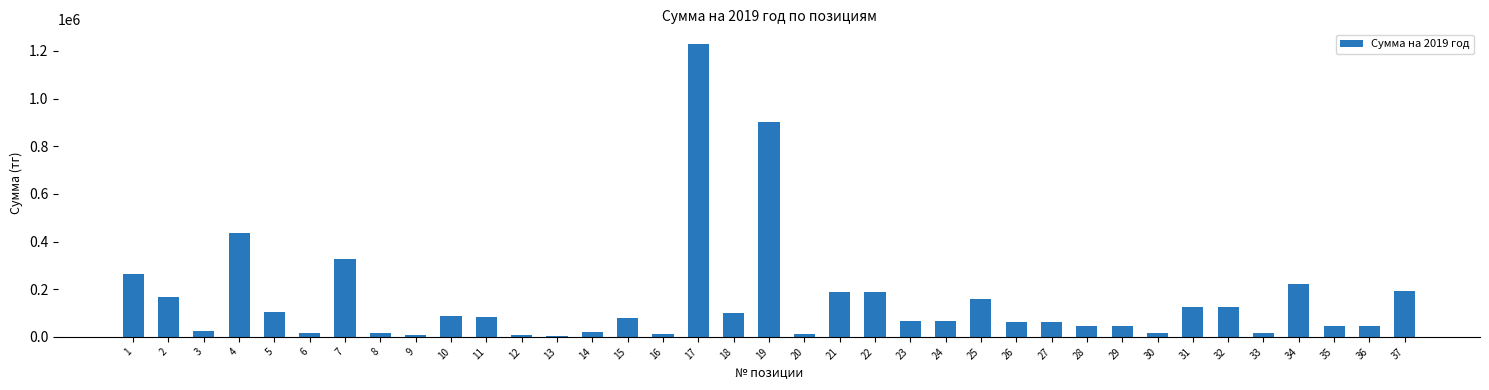

What is the smallest value displayed?

4200